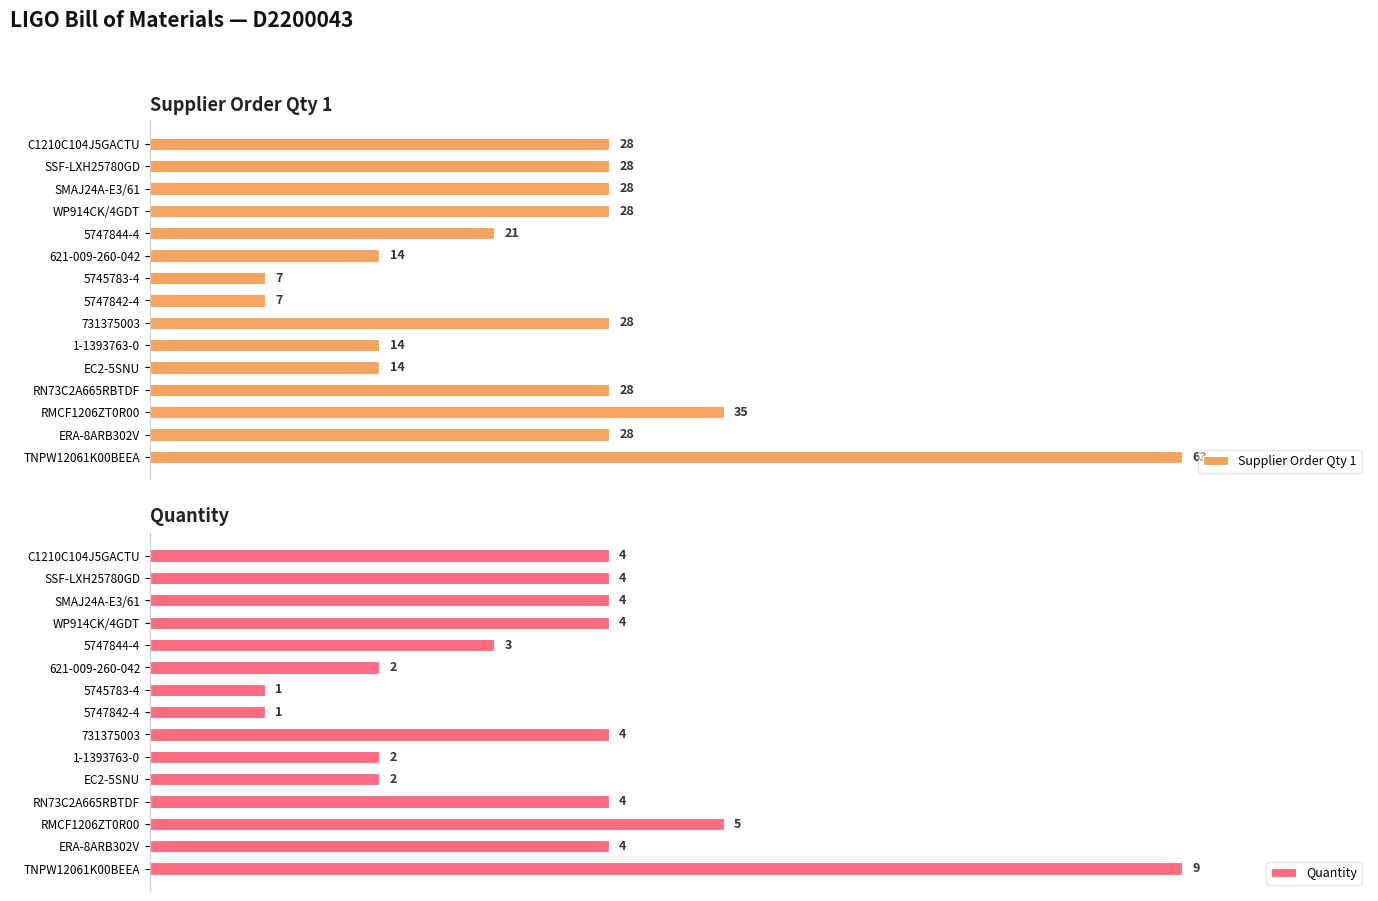

Are the bars horizontal?

Yes